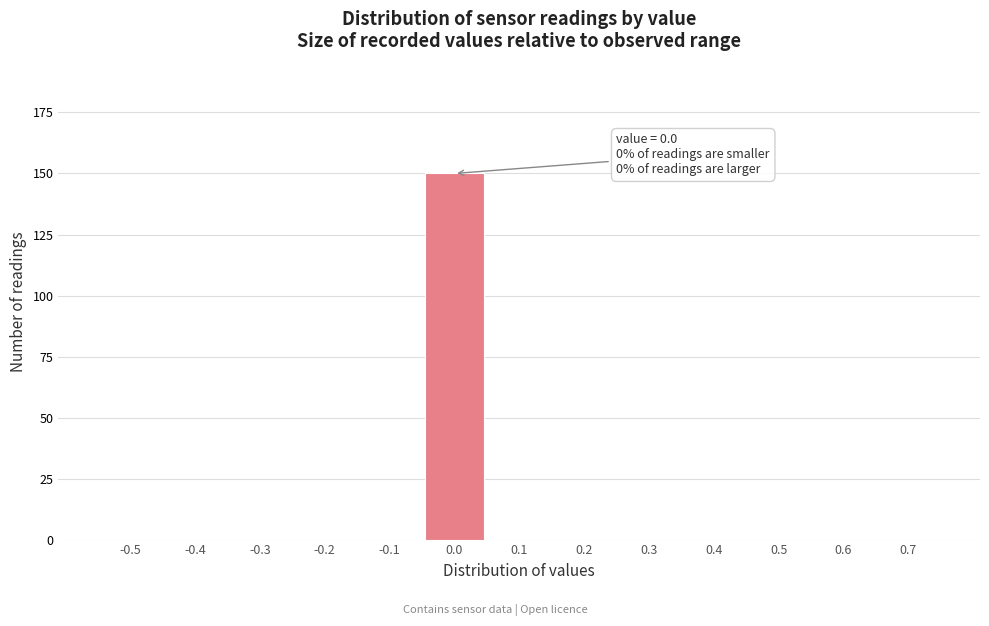

Reading left to right, what are all the values shown in this chart?

-0.5=0	-0.4=0	-0.3=0	-0.2=0	-0.1=0	0.0=150	0.1=0	0.2=0	0.3=0	0.4=0	0.5=0	0.6=0	0.7=0